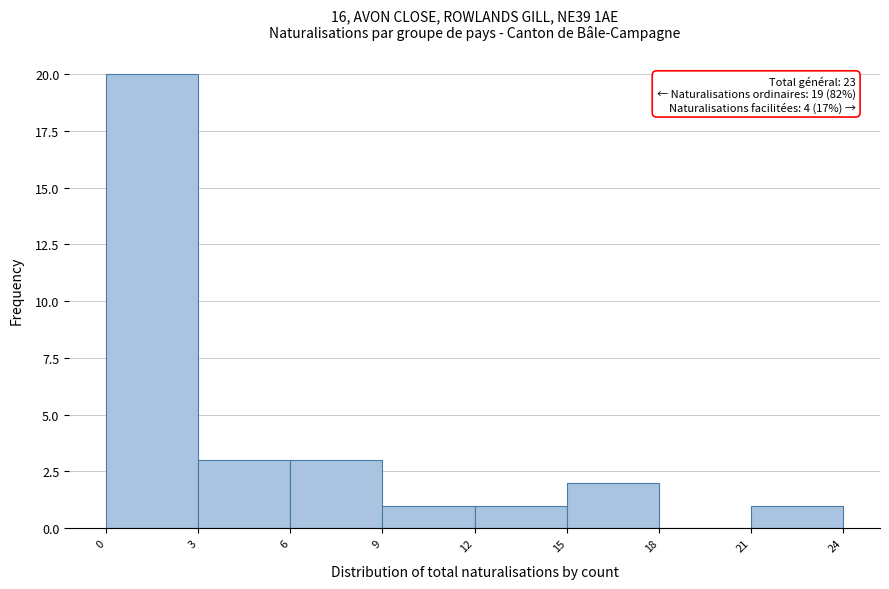

Which range on the x-axis has the tallest bar?

0 to 3